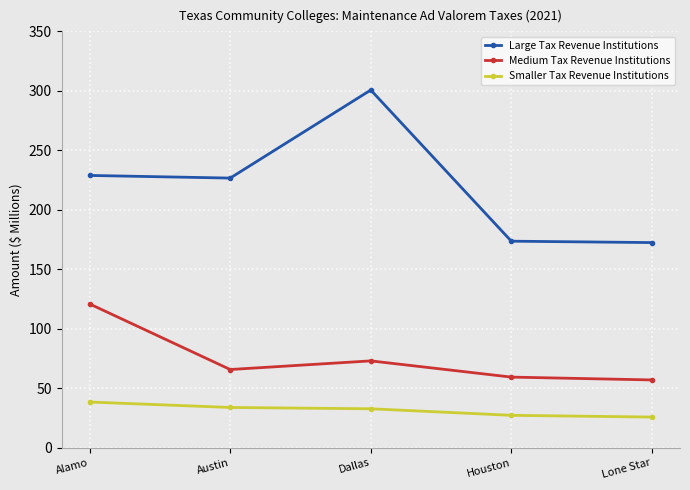

Which category has the highest value in the Medium Tax Revenue Institutions series?

Alamo